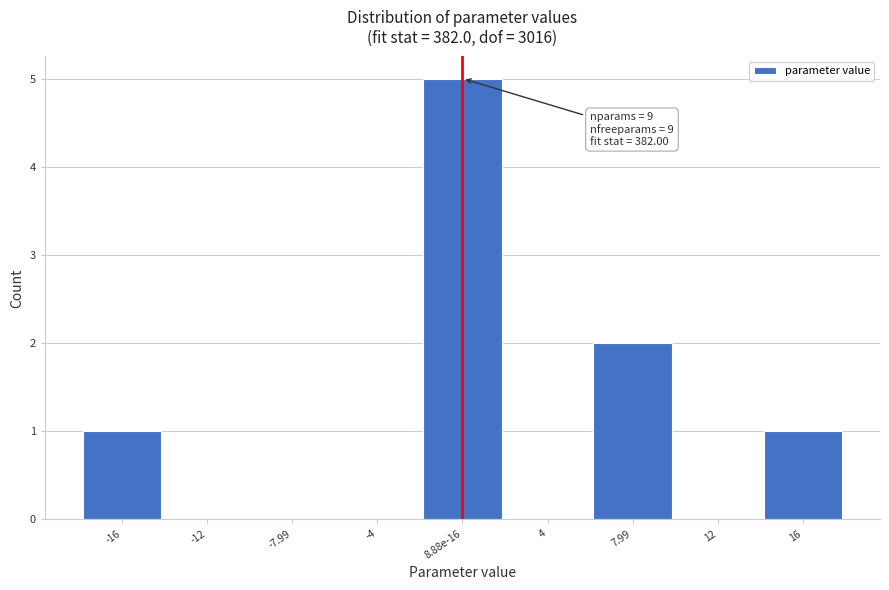

Reading left to right, transcribe all the data shown in this chart.

-16=1	-12=0	-7.99=0	-4=0	8.88e-16=5	4=0	7.99=2	12=0	16=1